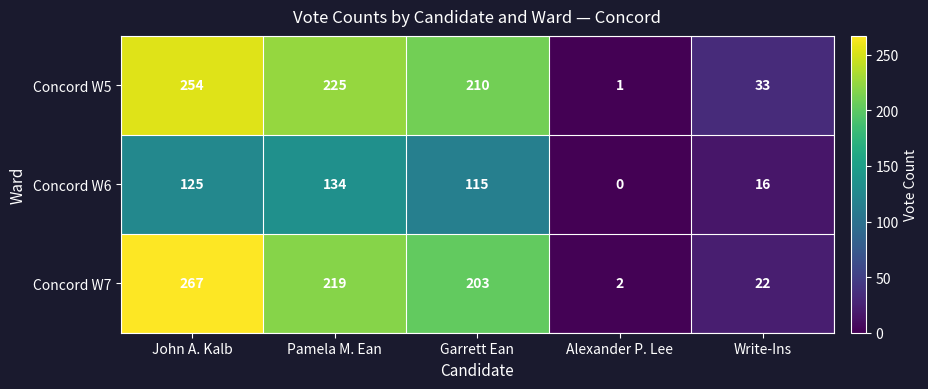

What is the spread (max minus min) of values at Garrett Ean?

95